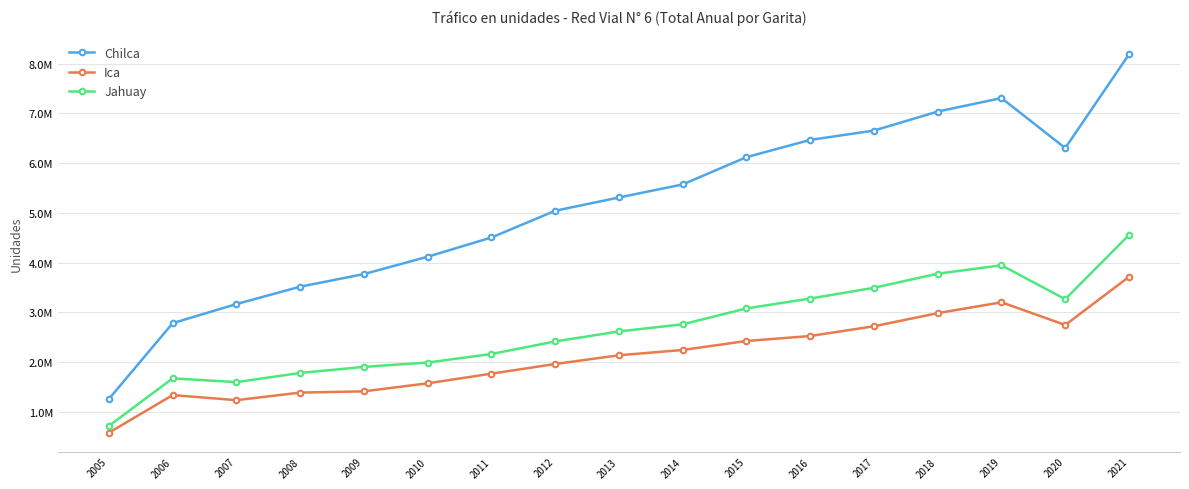

What is the sum of the Jahuay values at 2010 and 2007?

3588009